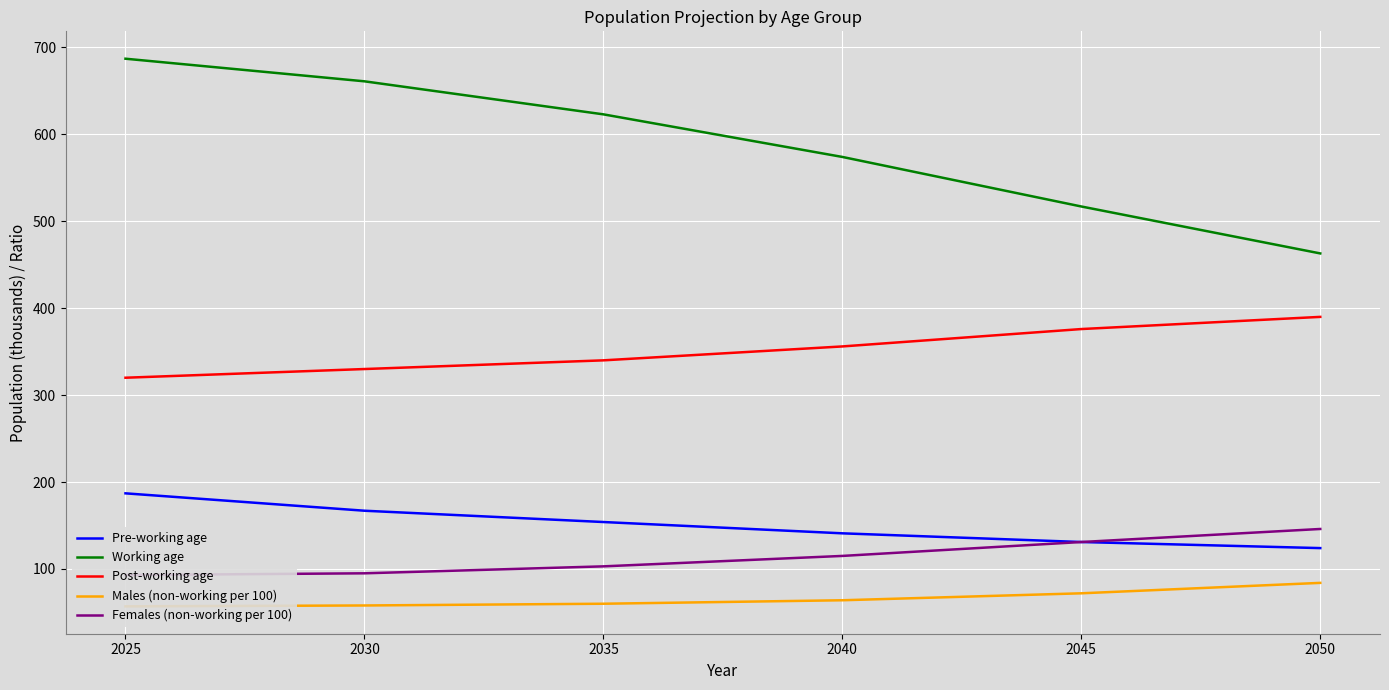

The Post-working age series shows 143 at 2025. True or false?

False